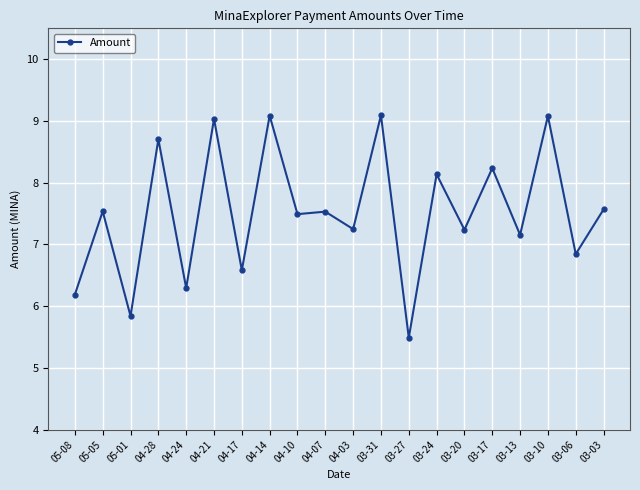

Between 03-27 and 03-17, which is larger?

03-17